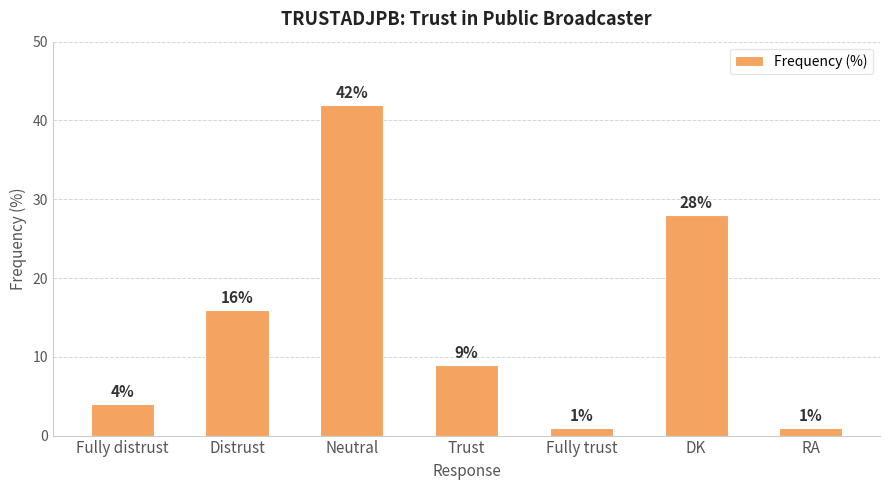

What position from the right is Neutral?

5